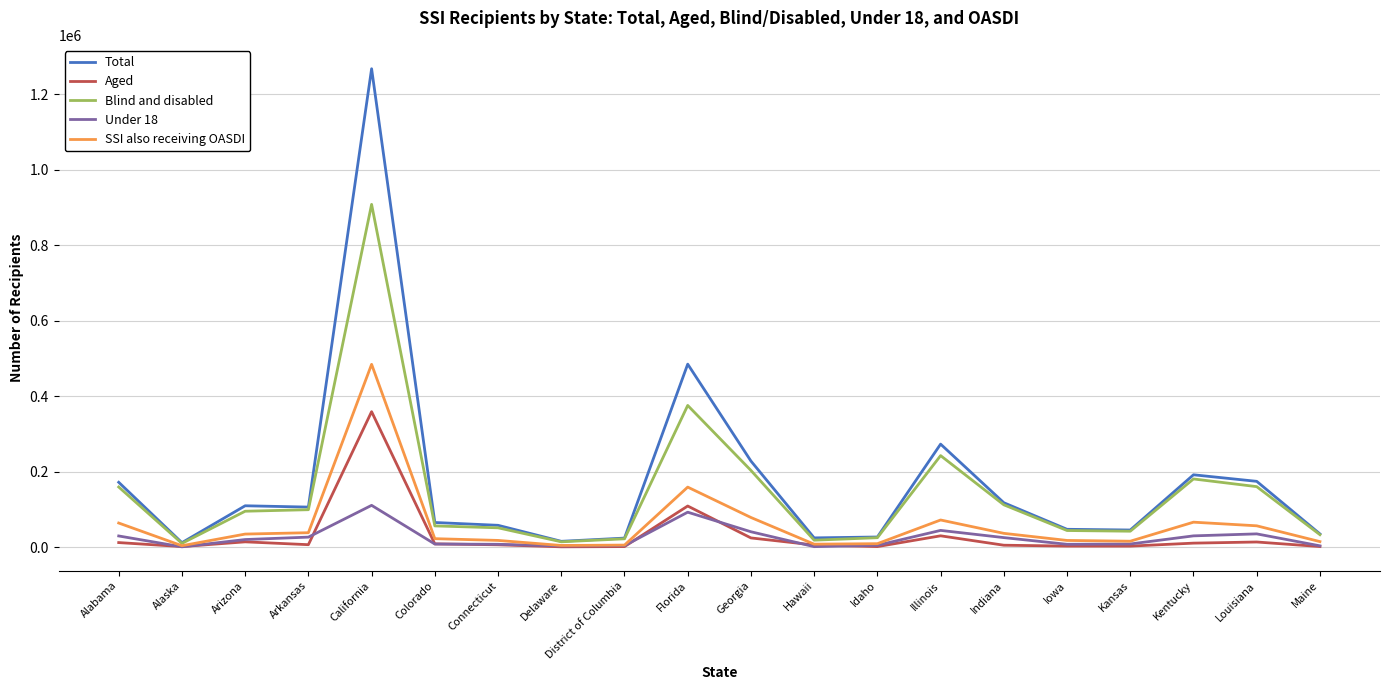

What is the difference between the Total values at Indiana and Connecticut?

59808